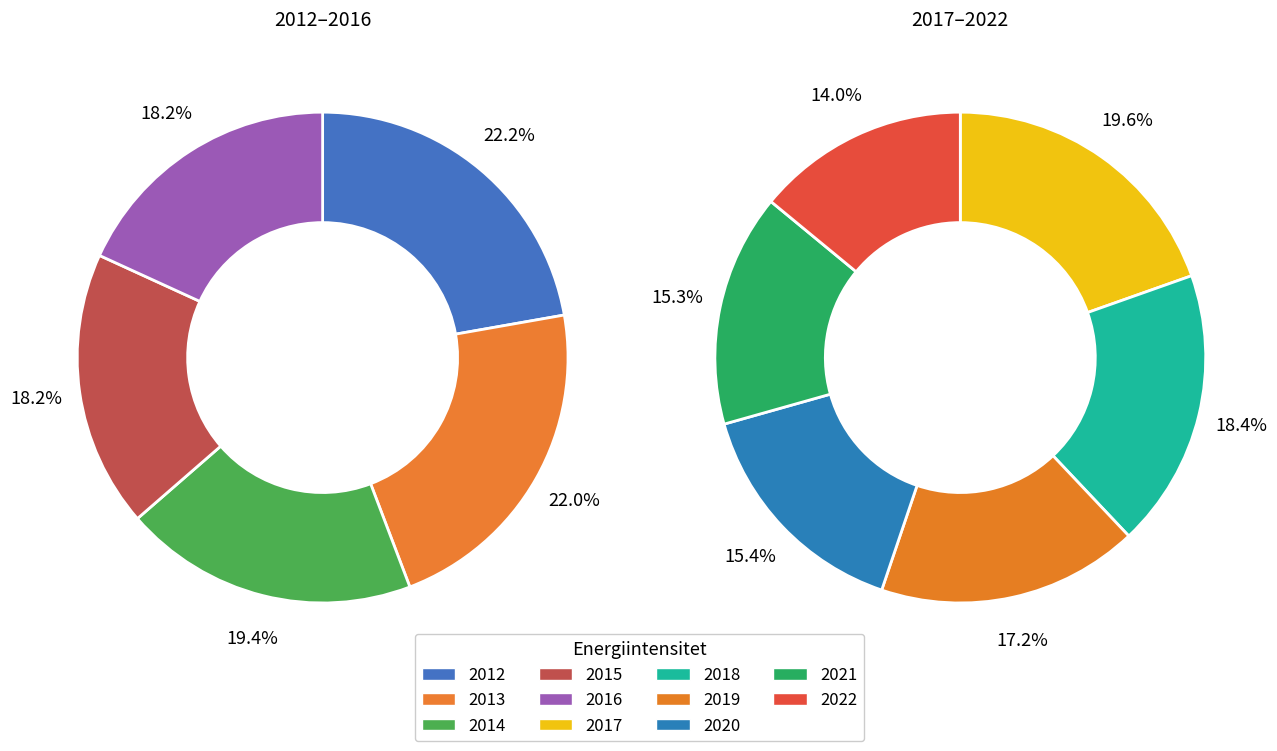

Does 2016 account for over 50% of the chart?

No